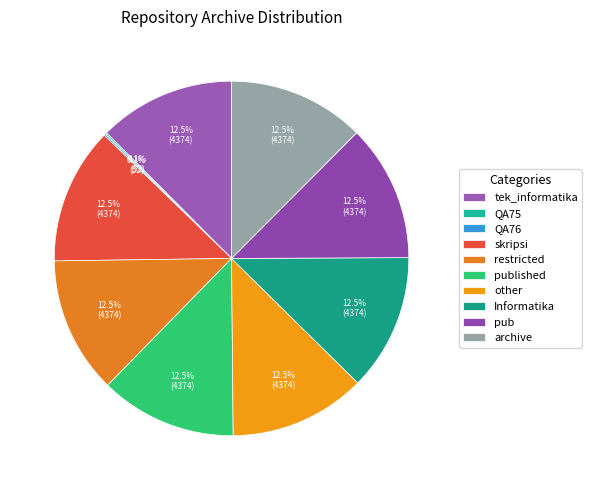

Between QA75 and pub, which is larger?

pub